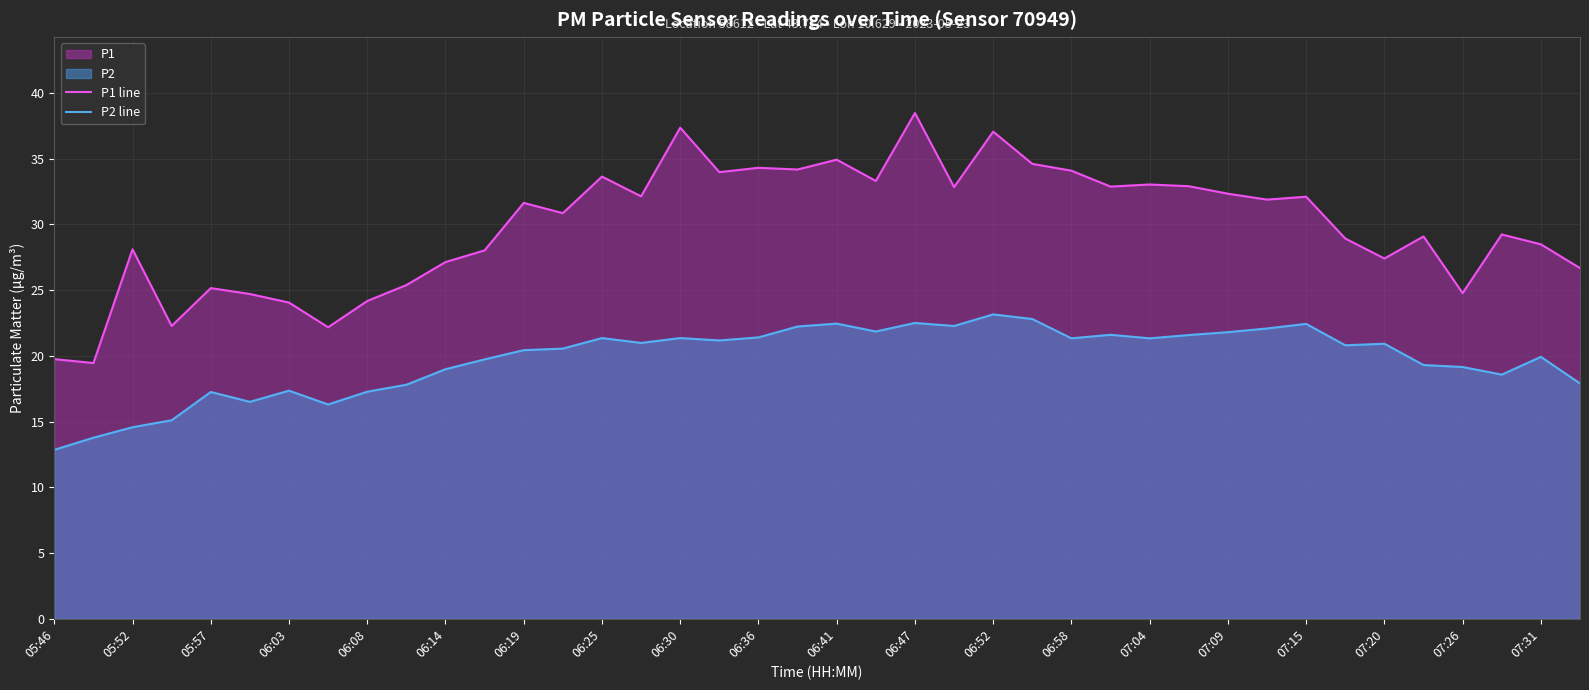

What is the sum of all P2 line values?

790.7